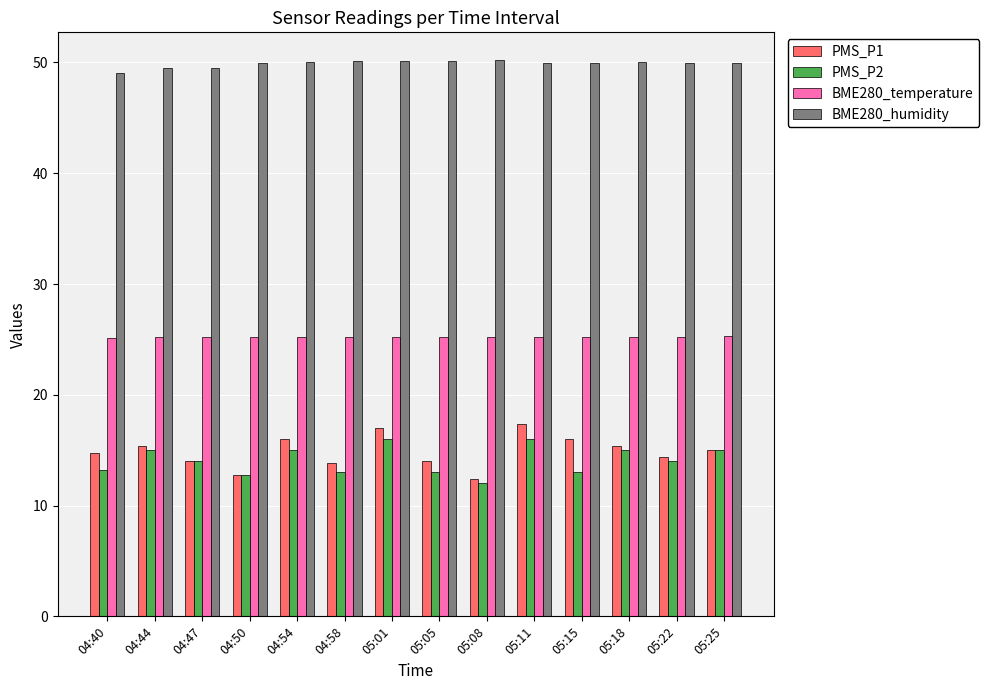

True or false: BME280_humidity has a value of 82.1 at 05:01.

False